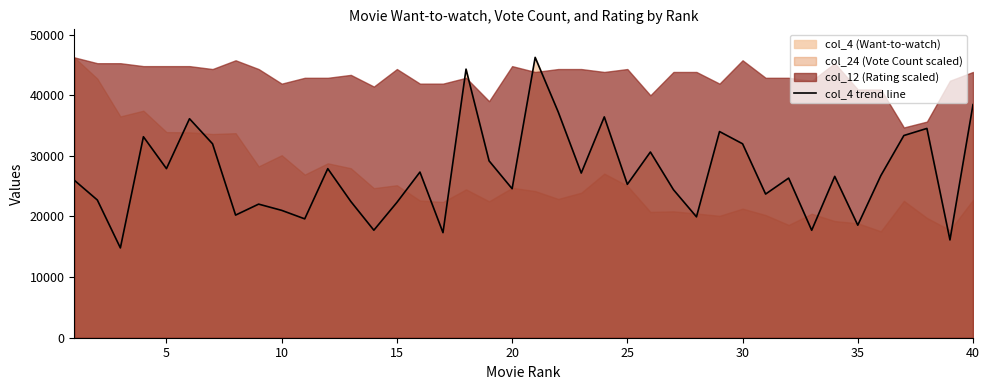

What is the highest value of the col_4 trend line series?

46246